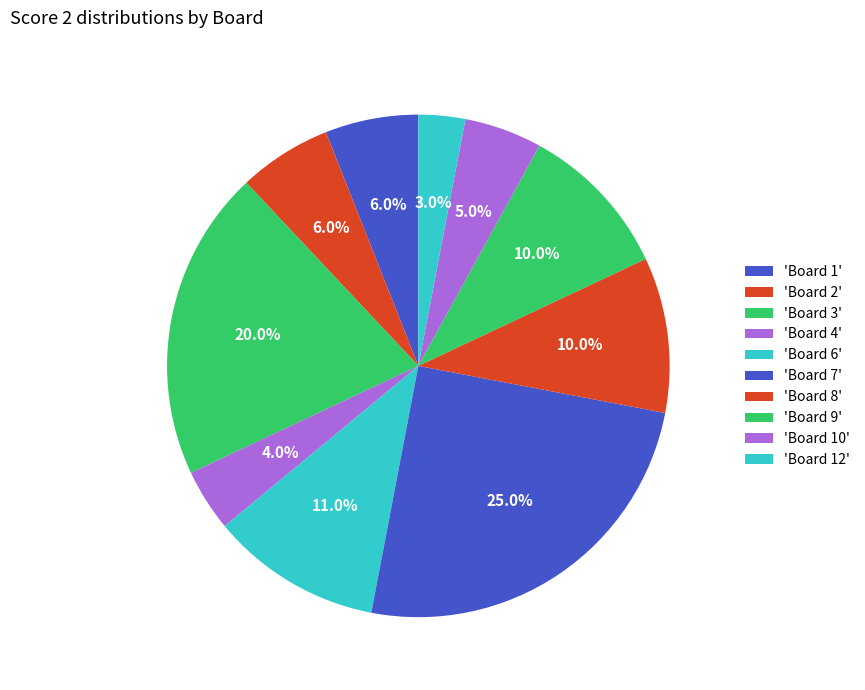

How many segments does this pie chart have?

10